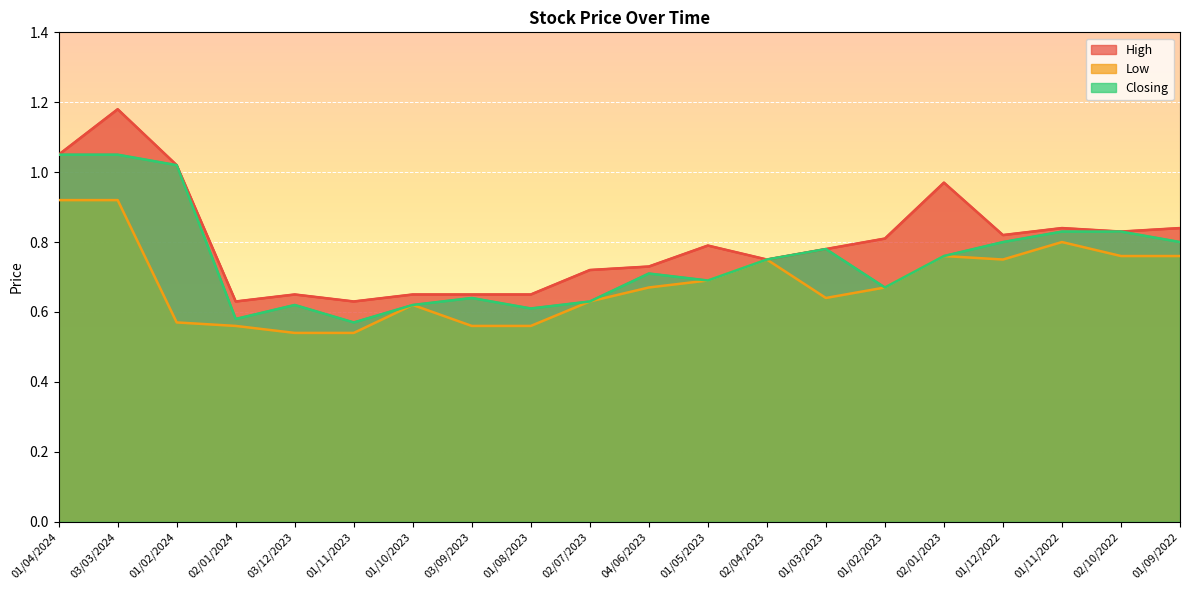

True or false: High and Low intersect in this chart.

False